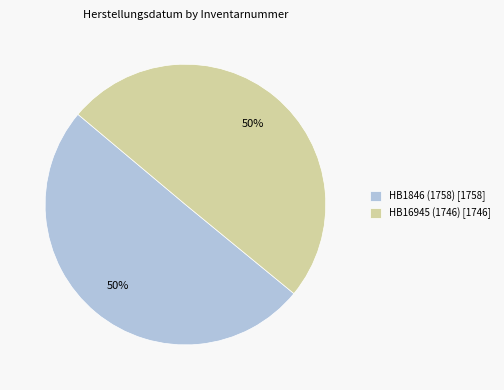

To the nearest percent, what portion does HB1846 (1758) represent?

50%